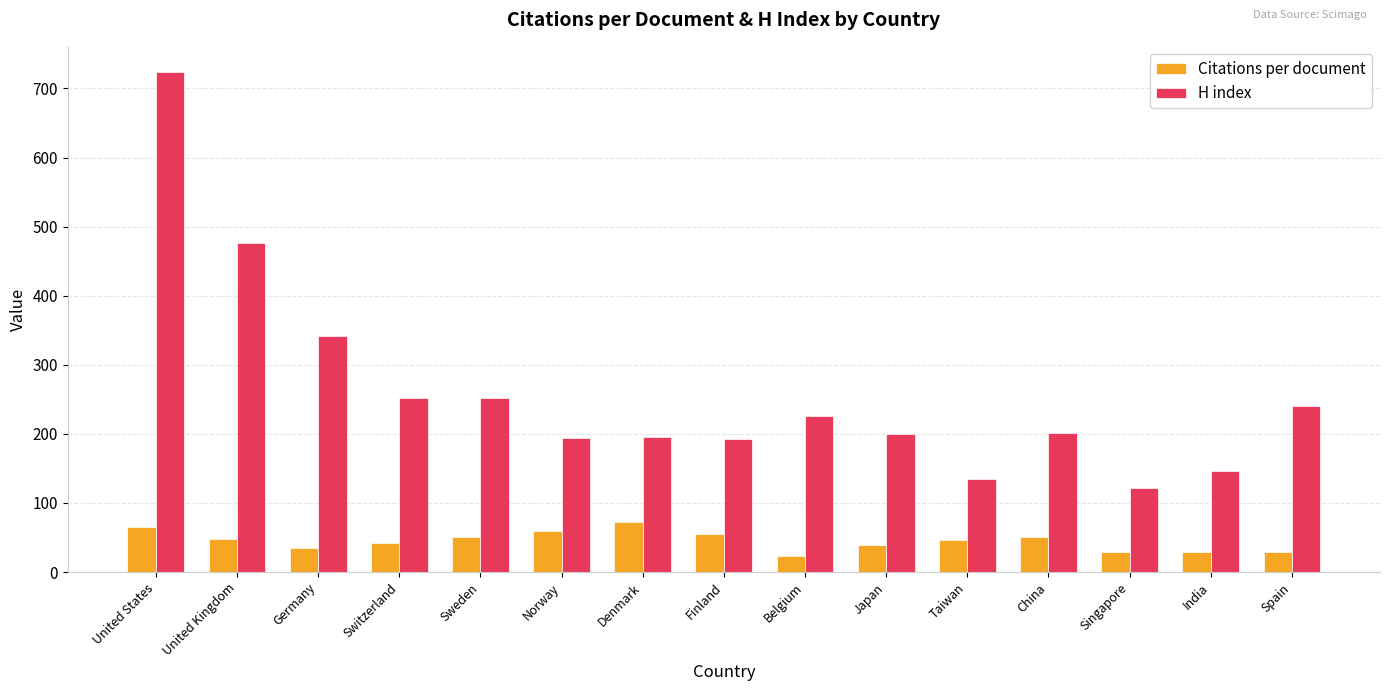

What is the approximate value of H index at Norway?

194.0